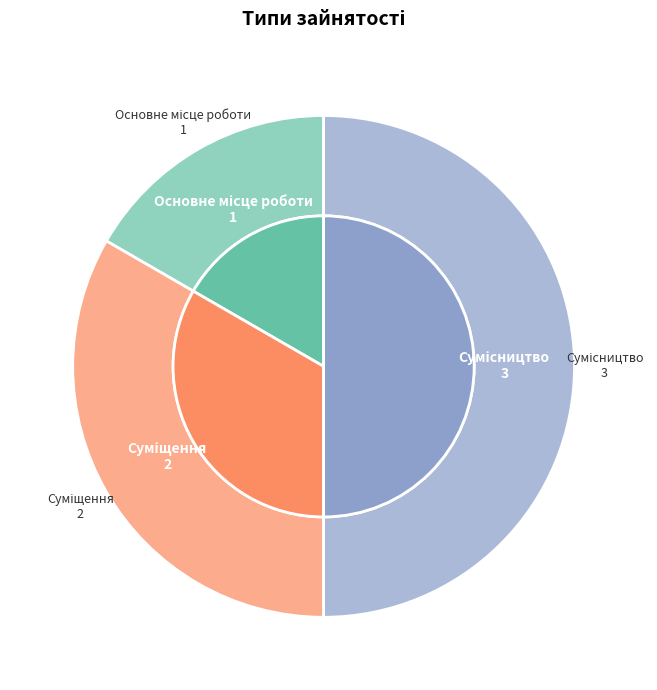

Which slice is the largest?

Сумісництво